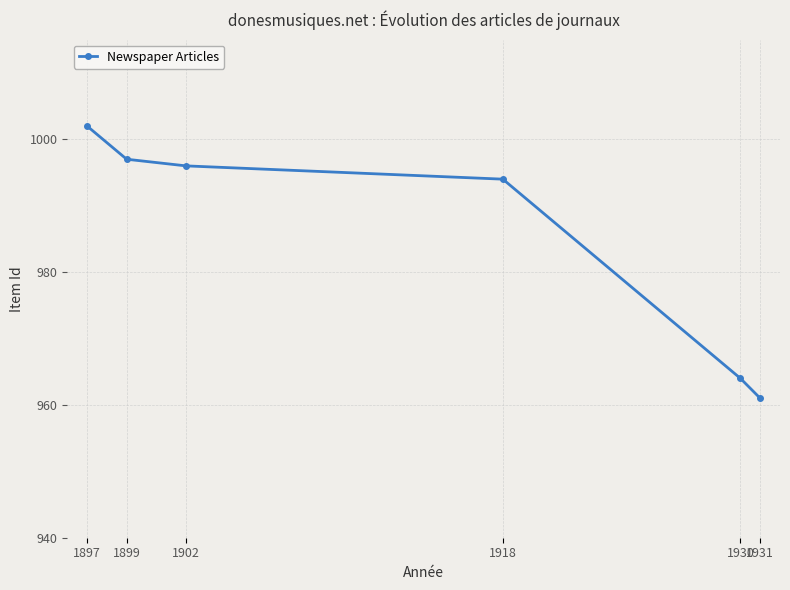

What is the sum of all values?

5914